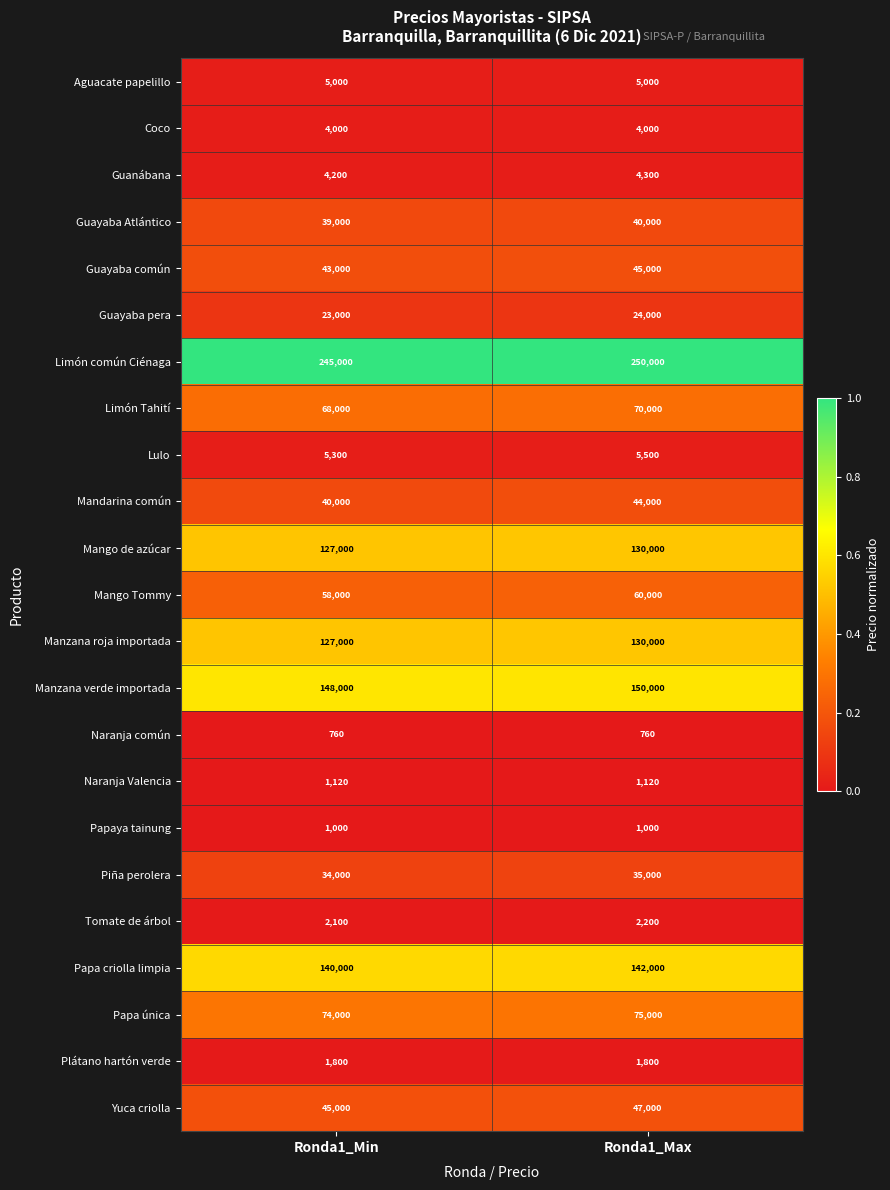

Which series changed the most between Ronda1_Min and Ronda1_Max?

Limón común Ciénaga